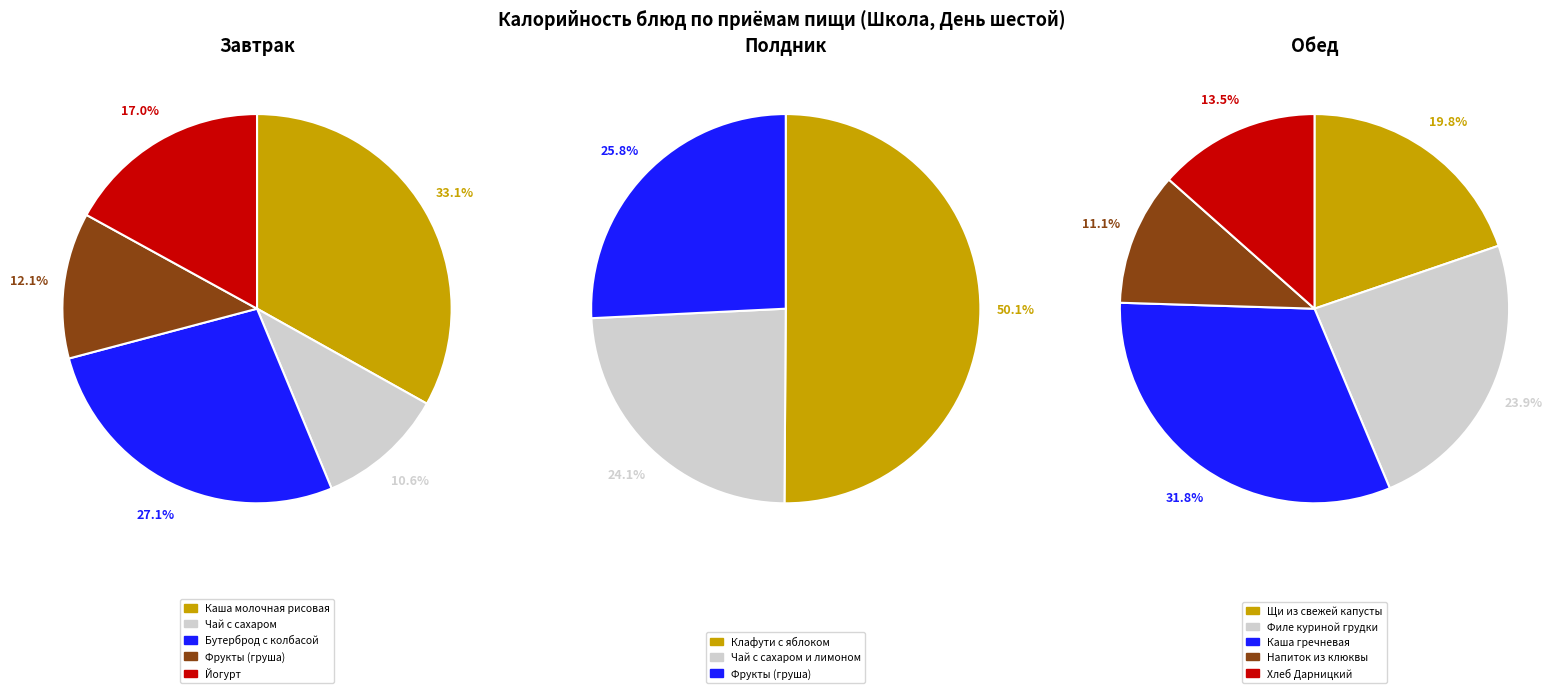

How many slices are in this pie chart?

5